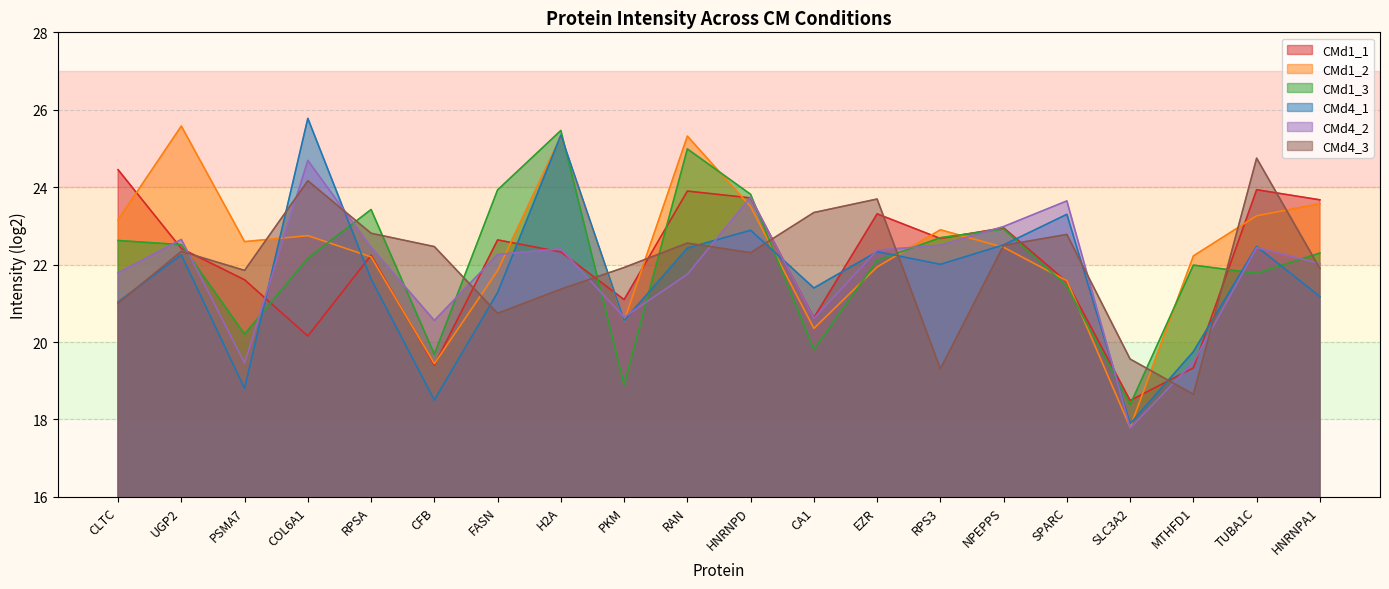

What is the total value across all series at CFB?

120.1